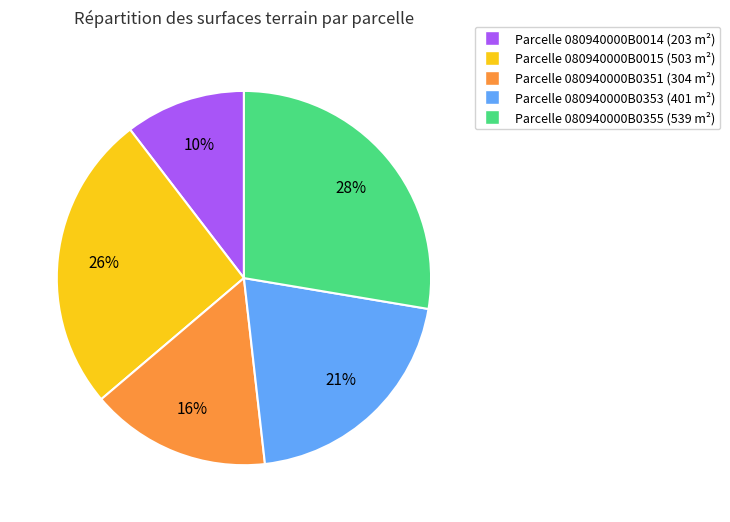

Count the number of slices in the pie.

5